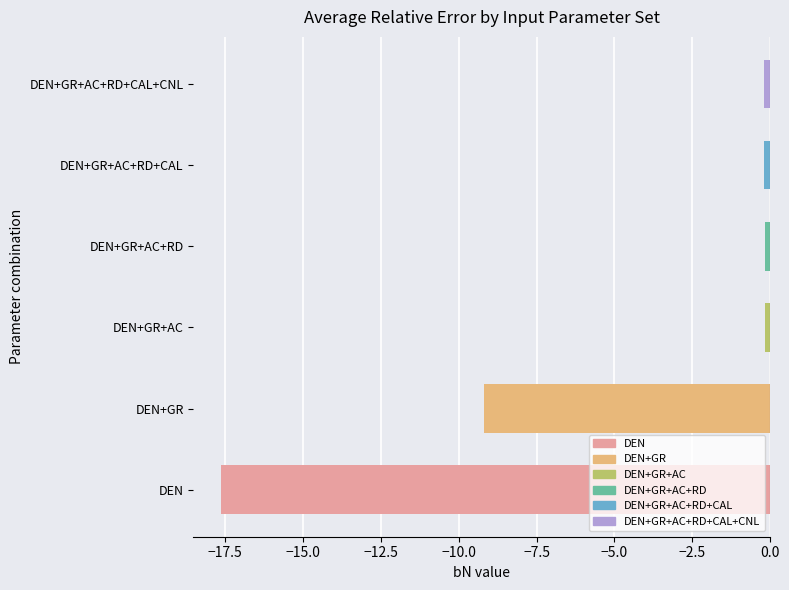

How many series are shown in this chart?

1